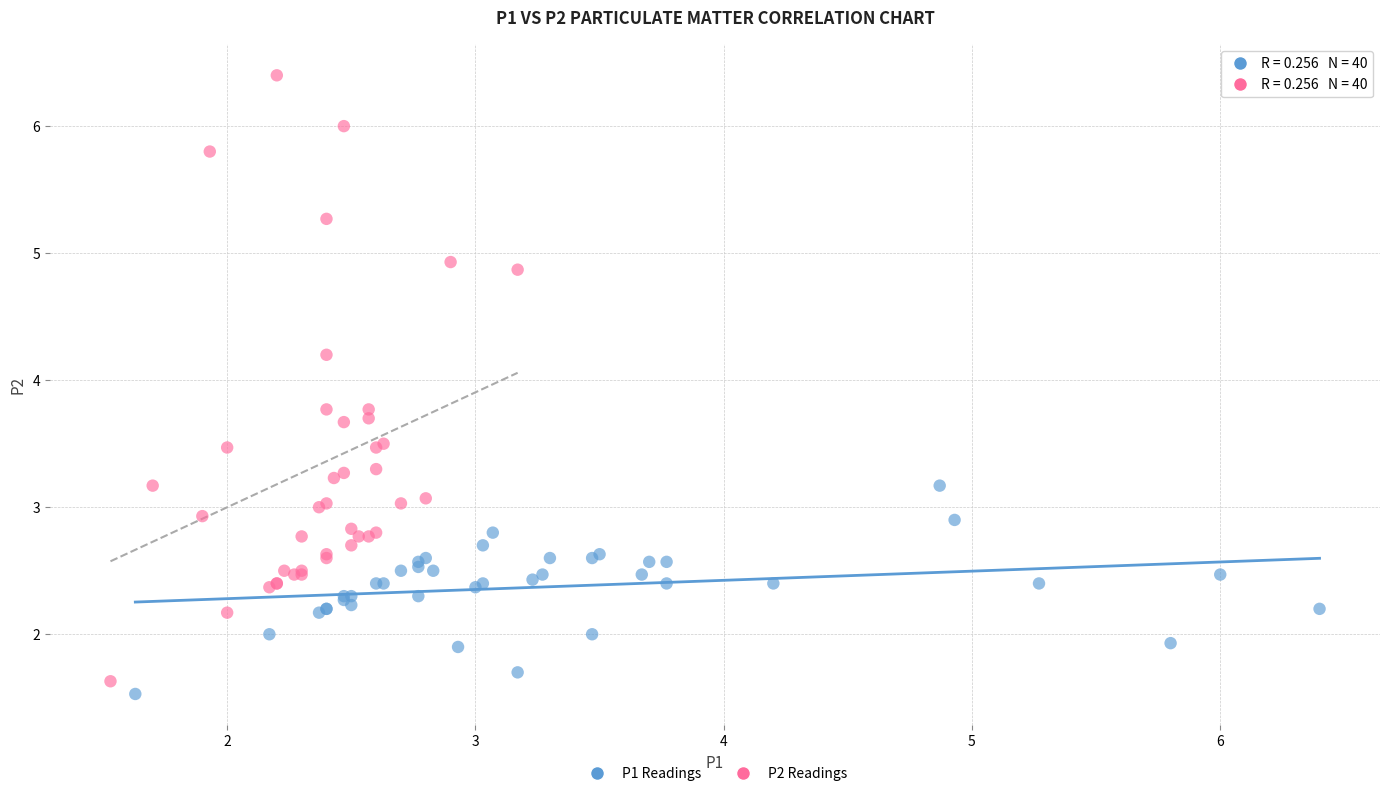

Which series contains the highest Y value?

P2 Readings